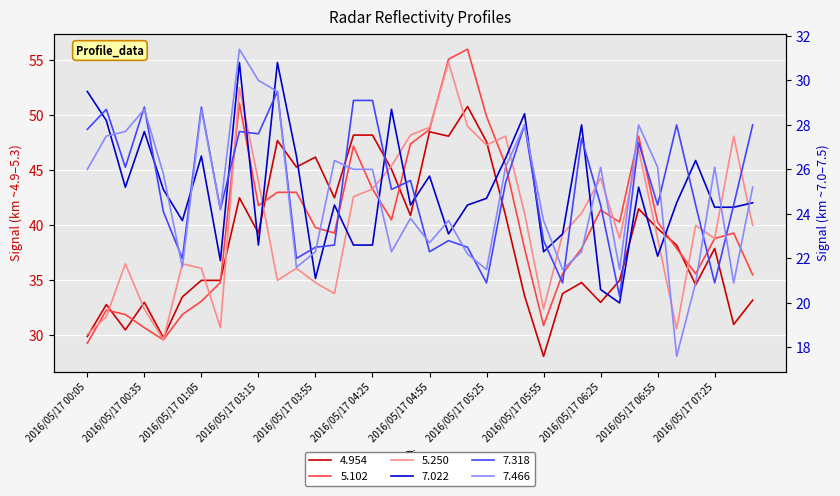

What is the value of the 7.466 point at the 8th from the left?

24.2